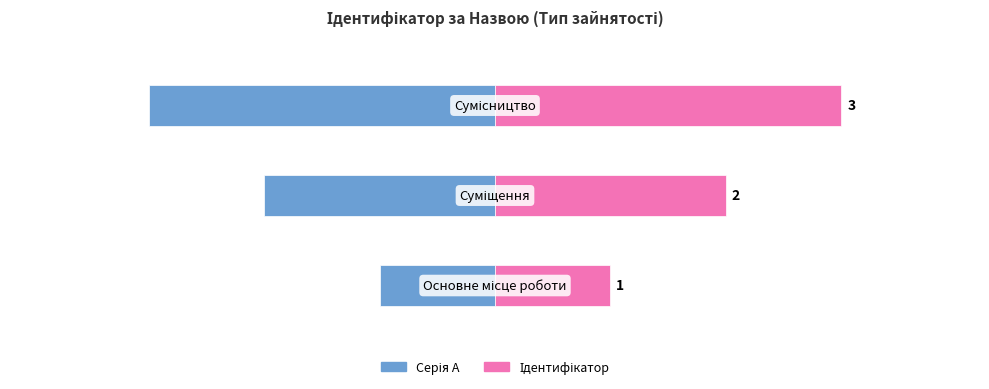

The value of Серія А at 1 is -2. True or false?

True